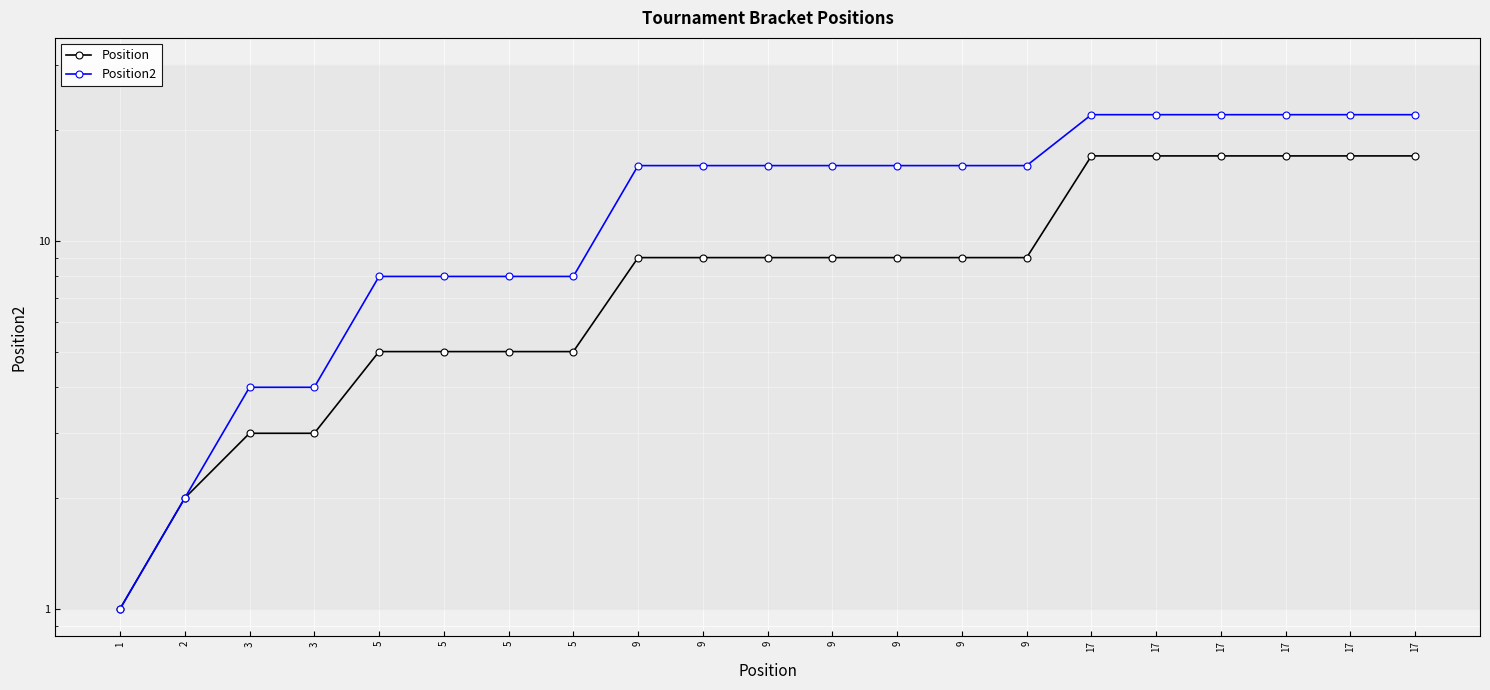

Reading right to left, extract all data points from this chart.

Position: 17=17	17=17	17=17	17=17	17=17	17=17	9=9	9=9	9=9	9=9	9=9	9=9	9=9	5=5	5=5	5=5	5=5	3=3	3=3	2=2	1=1
Position2: 17=22	17=22	17=22	17=22	17=22	17=22	9=16	9=16	9=16	9=16	9=16	9=16	9=16	5=8	5=8	5=8	5=8	3=4	3=4	2=2	1=1